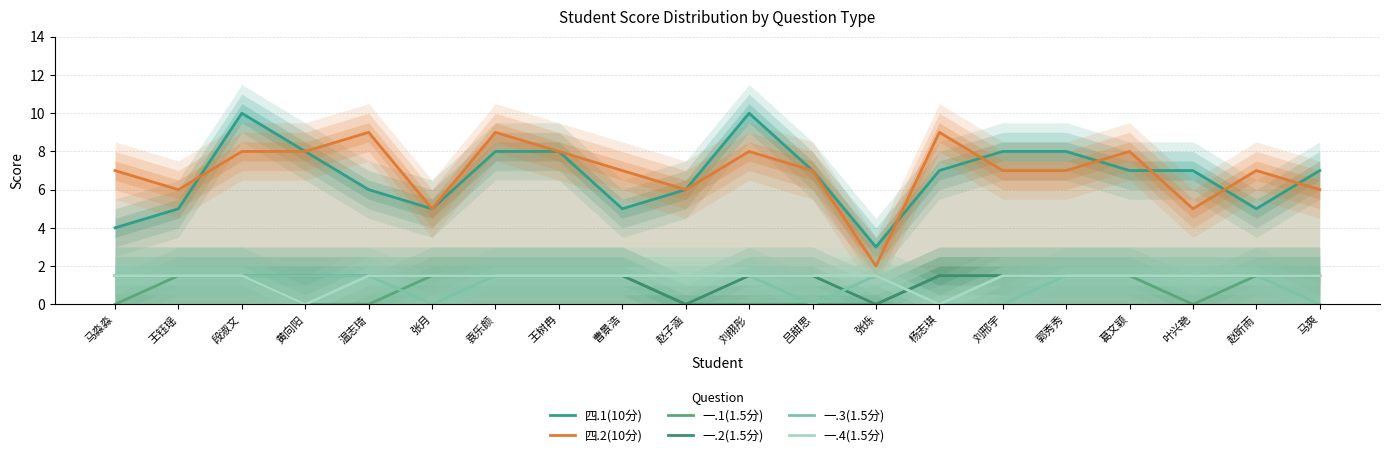

Between 温志琦 and 叶兴艳, which series saw the biggest shift?

四.2(10分)